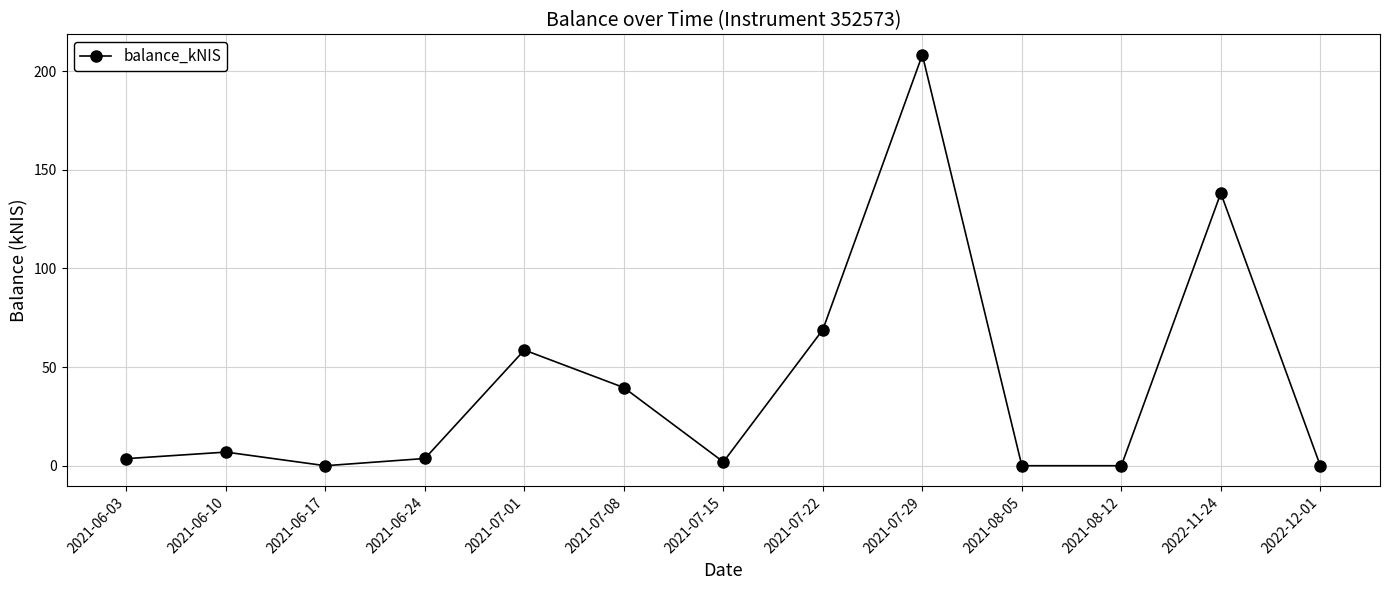

What is the label of the 8th point from the right?

2021-07-08